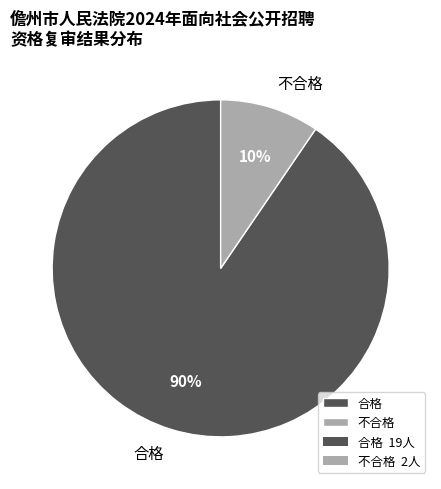

How many slices are in this pie chart?

2